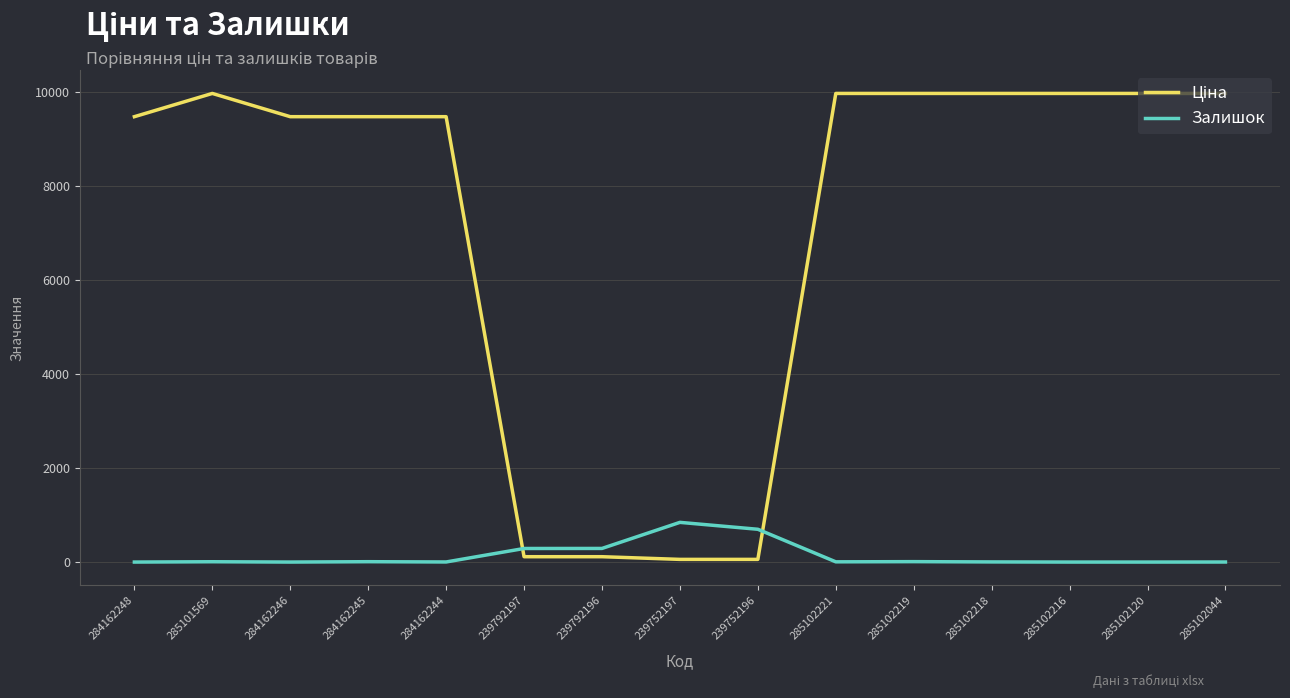

What is the total value across all series at 285102120?

9975.0